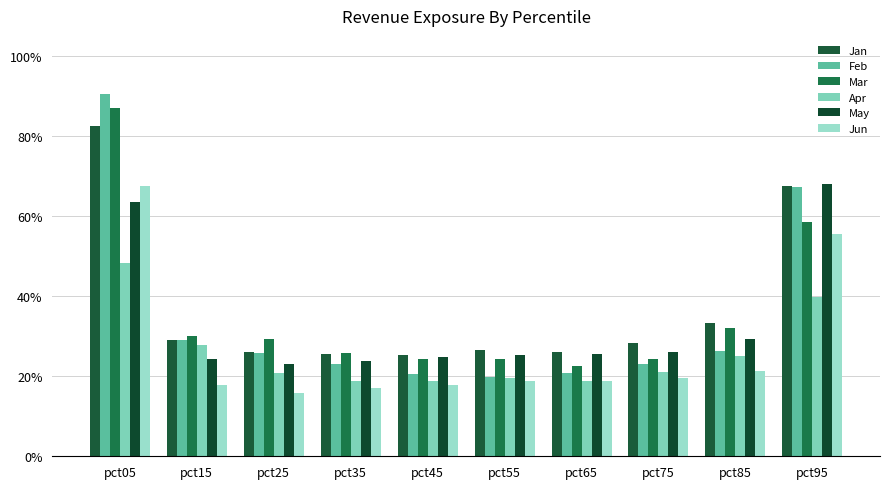

What are all the series names shown in the legend?

Jan, Feb, Mar, Apr, May, Jun